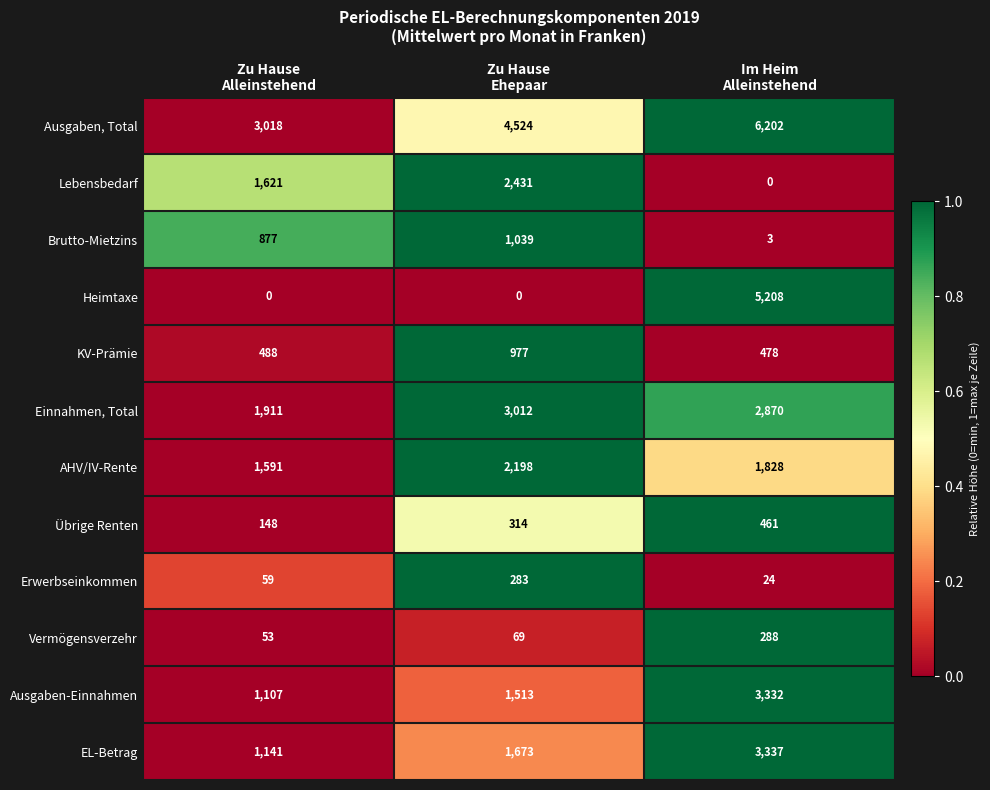

Rank the series by their maximum value, from lowest to highest.

Erwerbseinkommen, Vermögensverzehr, Übrige Renten, KV-Prämie, Brutto-Mietzins, AHV/IV-Rente, Lebensbedarf, Einnahmen, Total, Ausgaben-Einnahmen, EL-Betrag, Heimtaxe, Ausgaben, Total